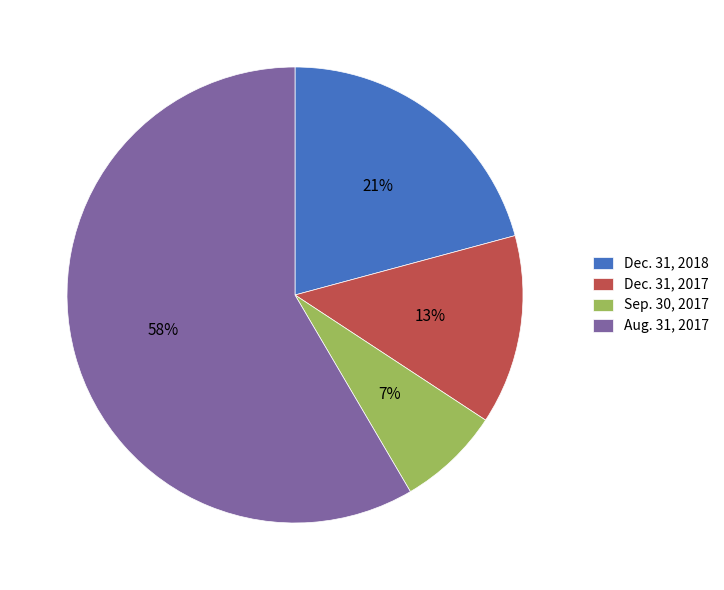

To the nearest percent, what percentage of the pie is Sep. 30, 2017?

7%